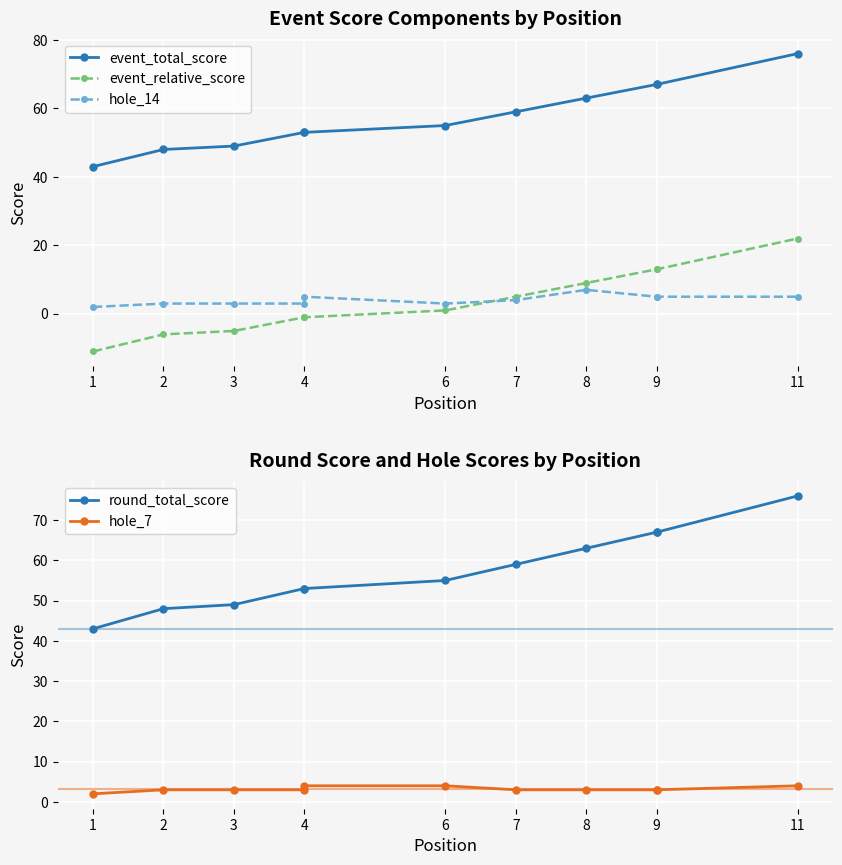

At which category does the chart reach its minimum across all series?

1